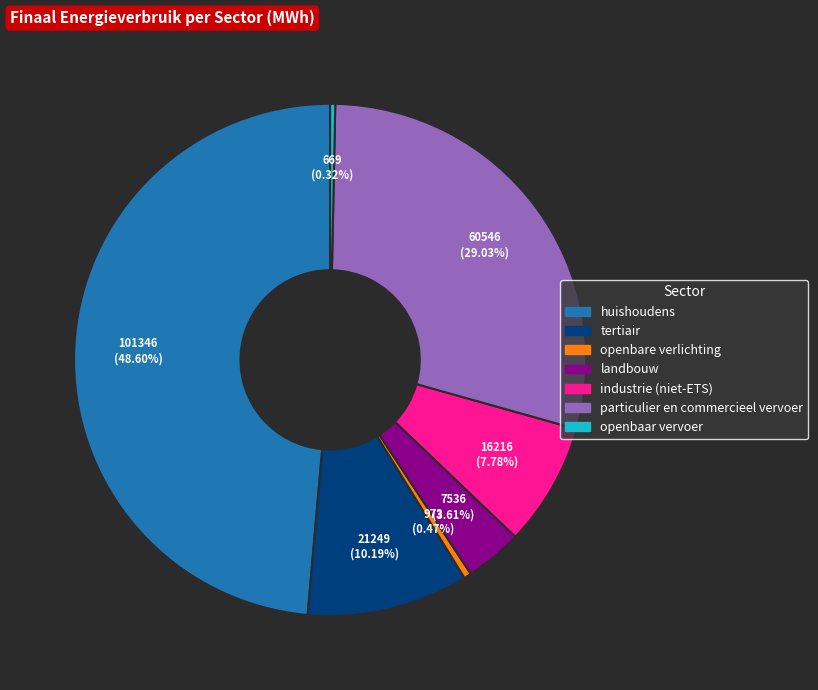

To the nearest percent, what is the combined percentage of openbaar vervoer and particulier en commercieel vervoer?

29%